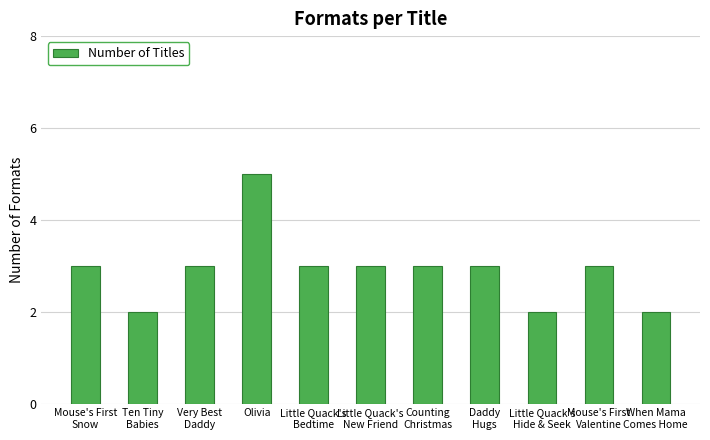

Does the chart contain any negative values?

No